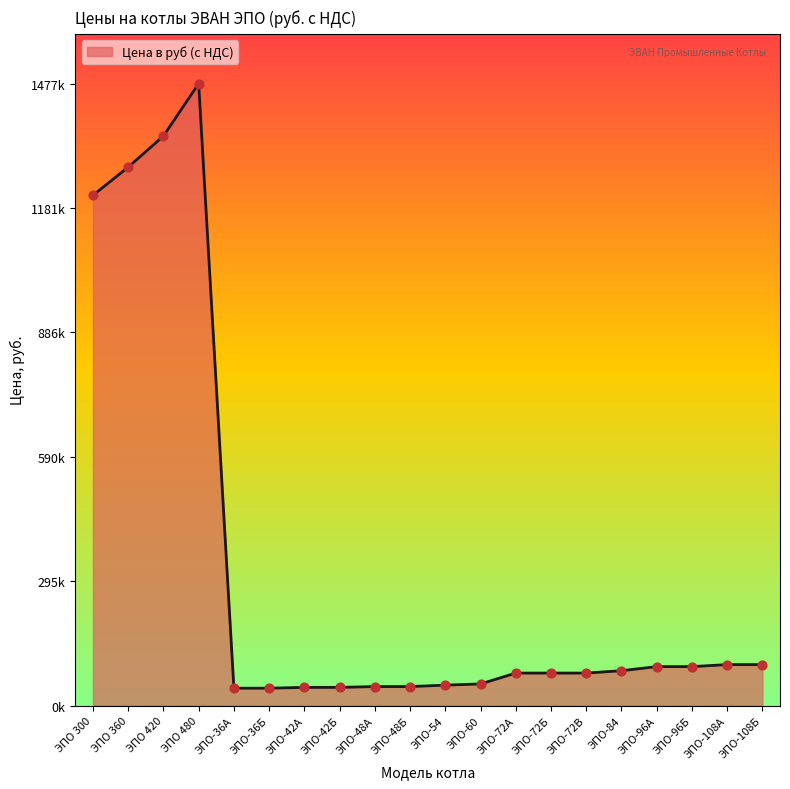

What is the change in value from ЭПО-42А to ЭПО-108Б?

+54100